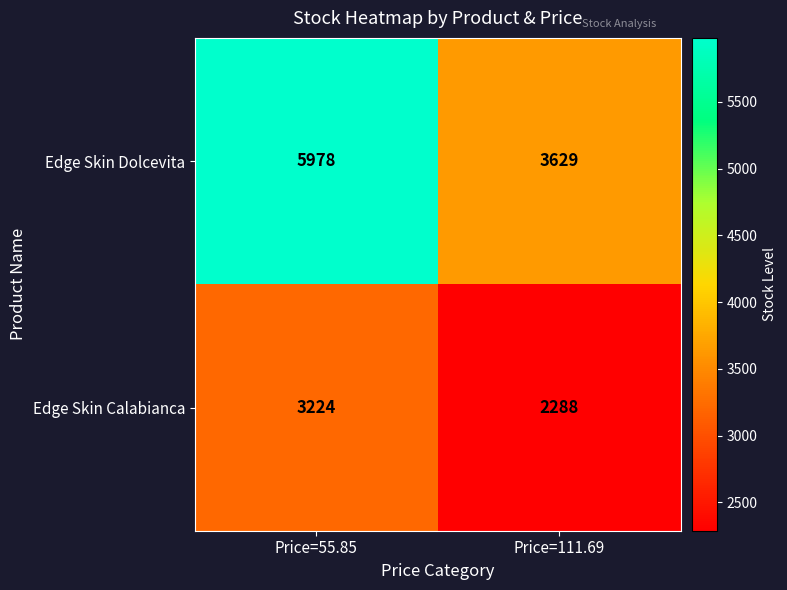

What value does the Edge Skin Calabianca series have at Price=111.69?

2288